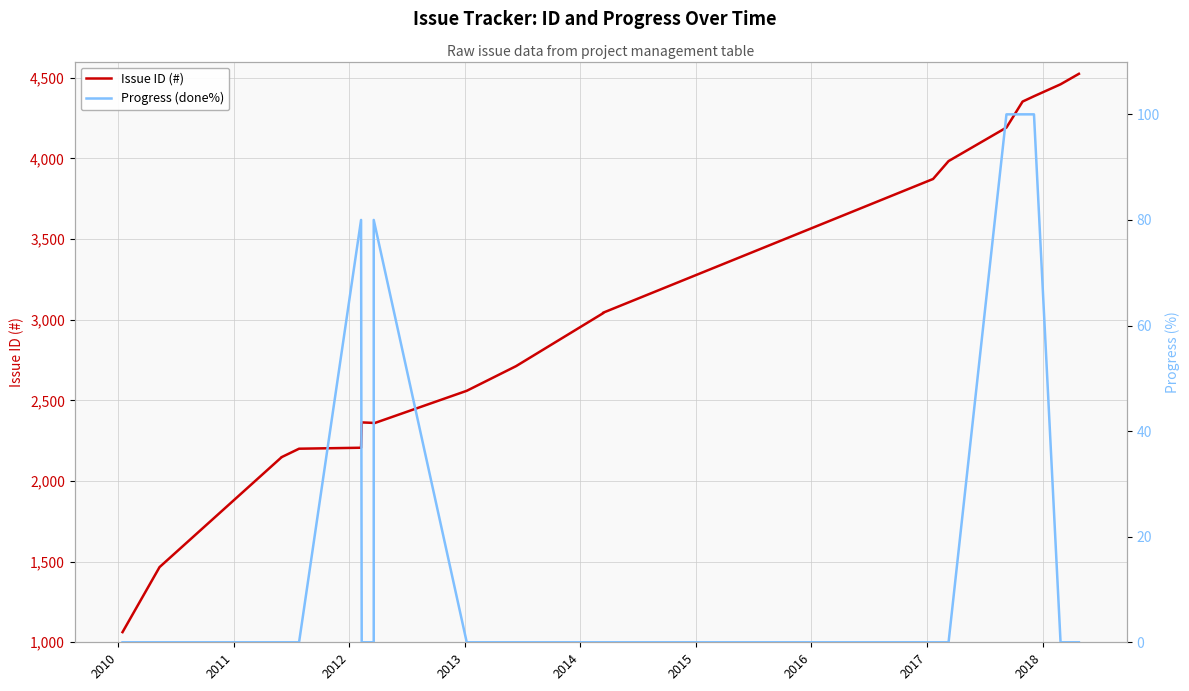

How many lines are shown in the chart?

2